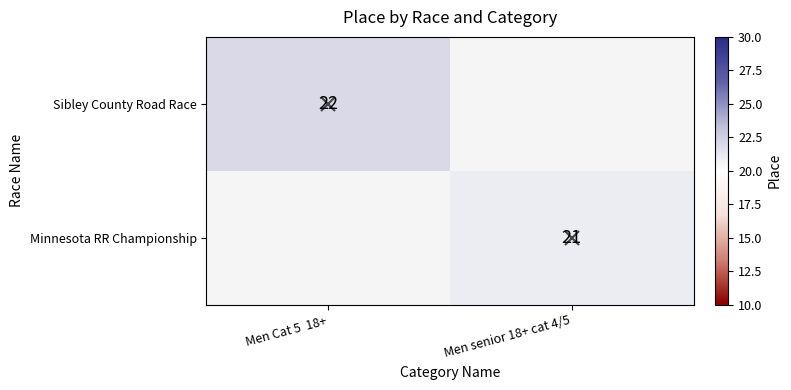

Is it true that Sibley County Road Race equals 22.0 at Men Cat 5 18+?

True